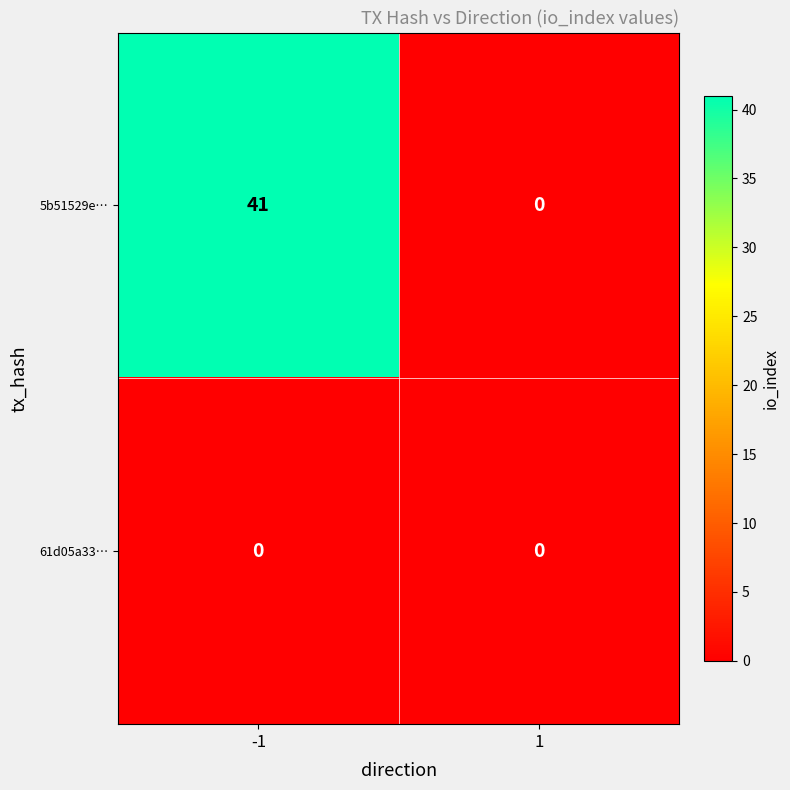

Which series has the largest total across all categories?

5b51529e…